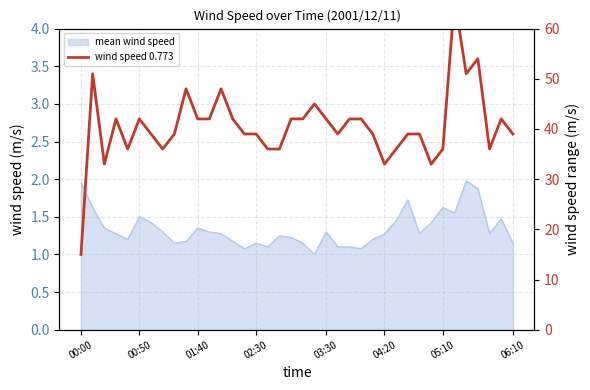

How many interior local valleys (lower than both neighbors) does the data have?

8